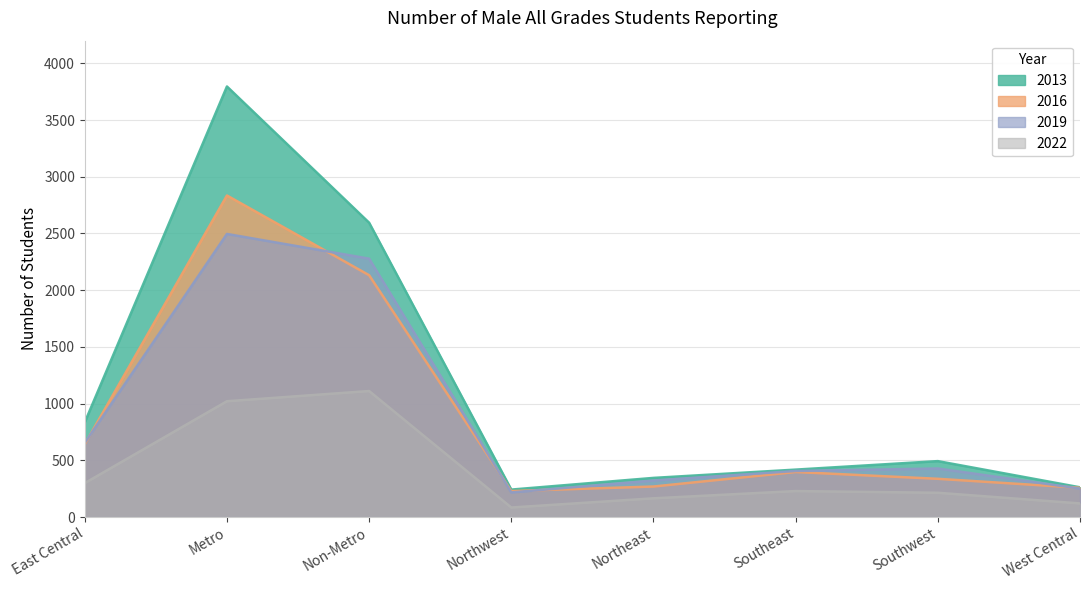

Reading left to right, transcribe all the data shown in this chart.

2013: 835	3796	2595	242	345	418	493	262
2016: 642	2835	2132	229	269	397	337	258
2019: 654	2496	2278	217	322	406	428	251
2022: 299	1021	1111	84	165	229	214	120